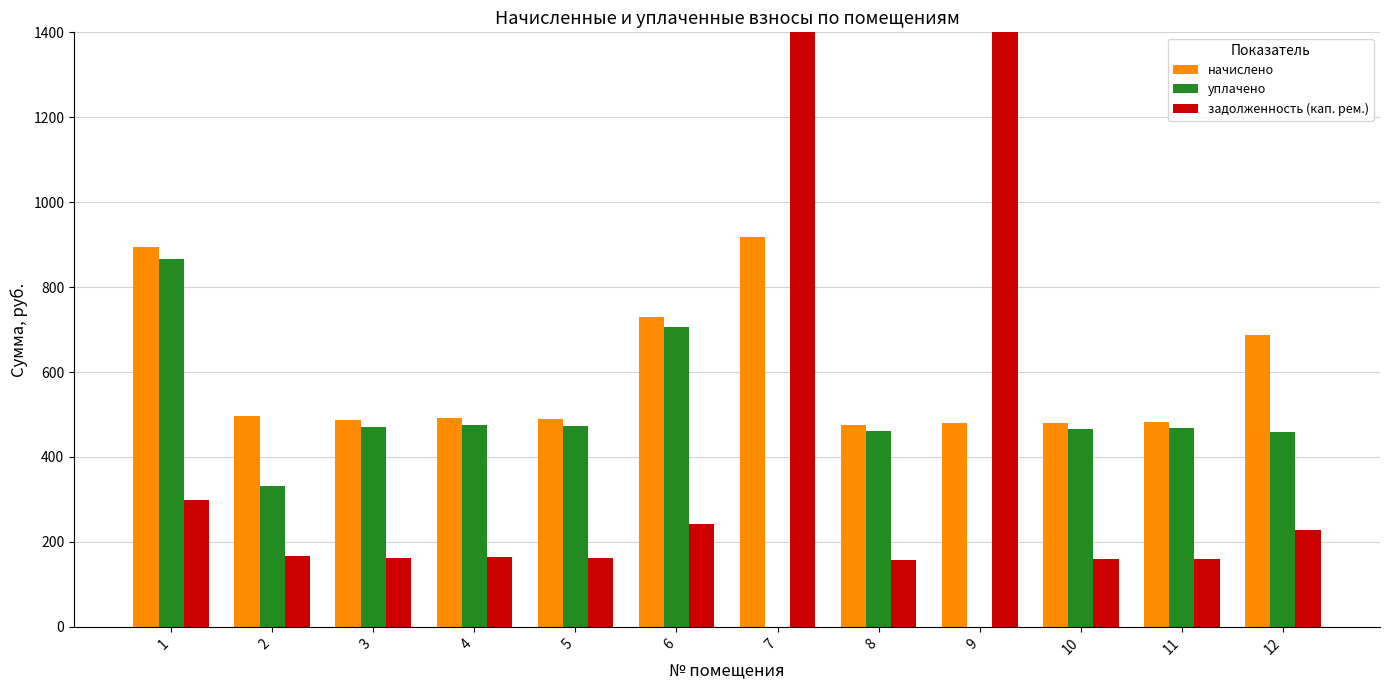

At which category is the sum across all series the highest?

7